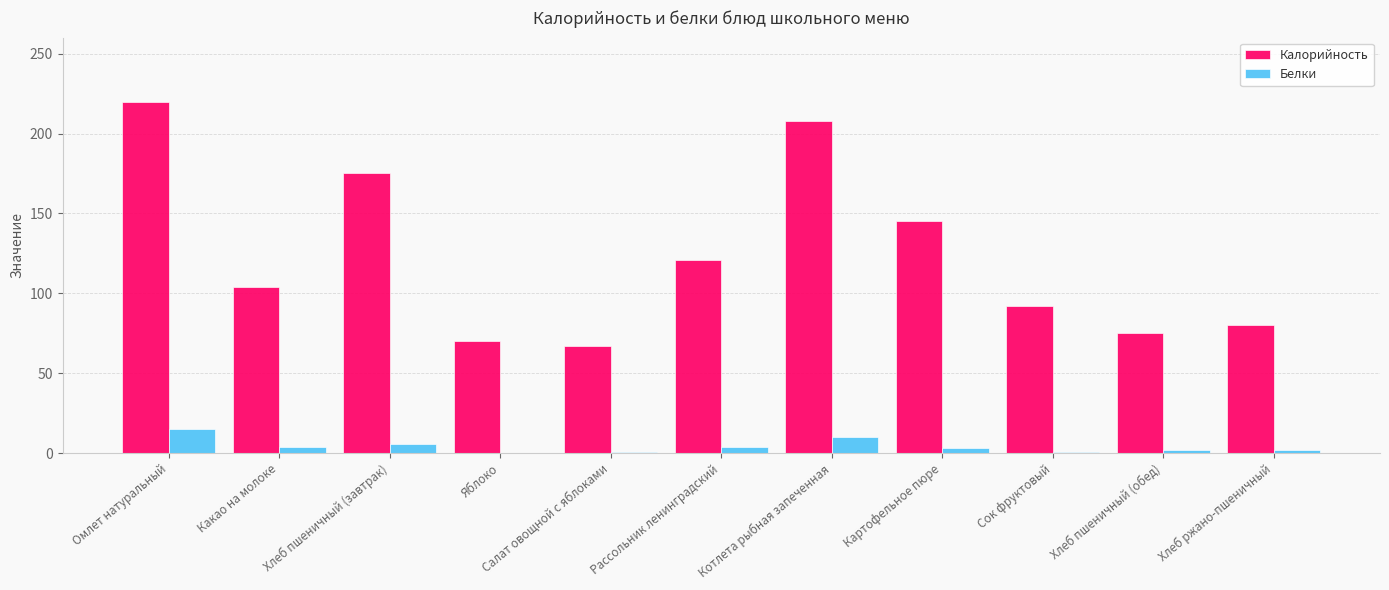

The Белки series shows 6.0 at Хлеб пшеничный (завтрак). True or false?

True